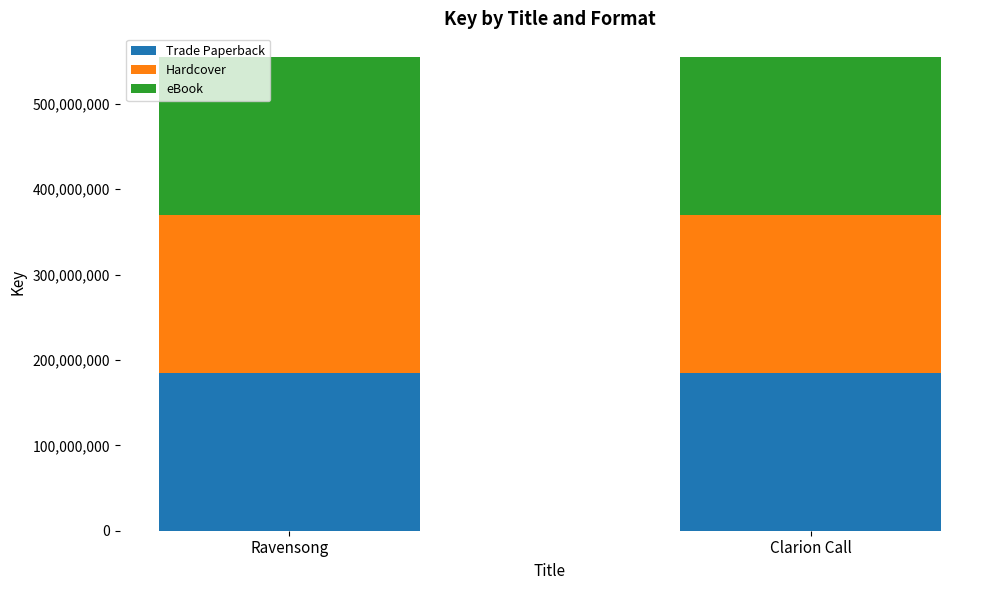

What is the total value across all series at Ravensong?

554860224